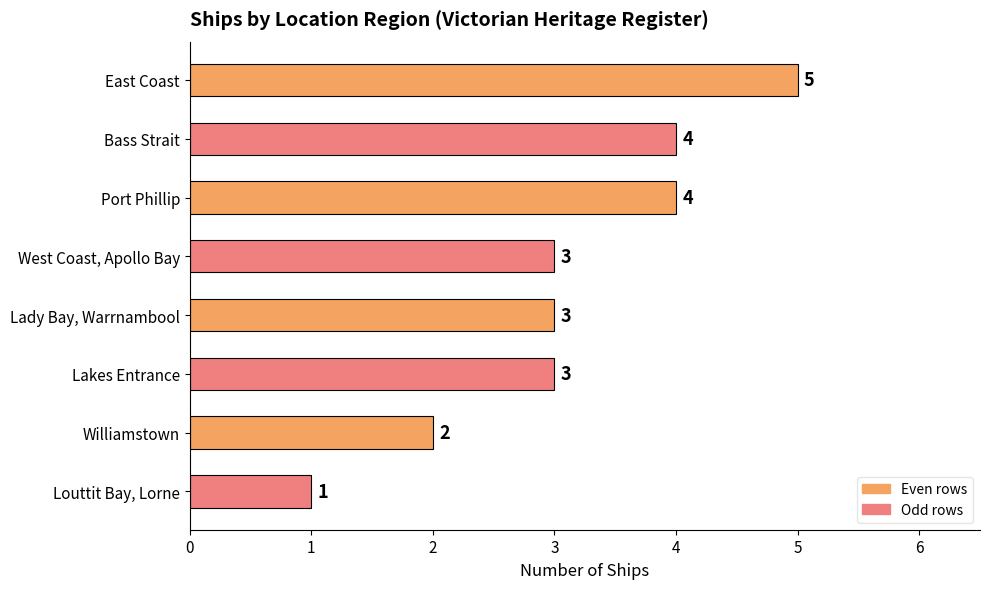

The value at Lakes Entrance is 5. True or false?

False